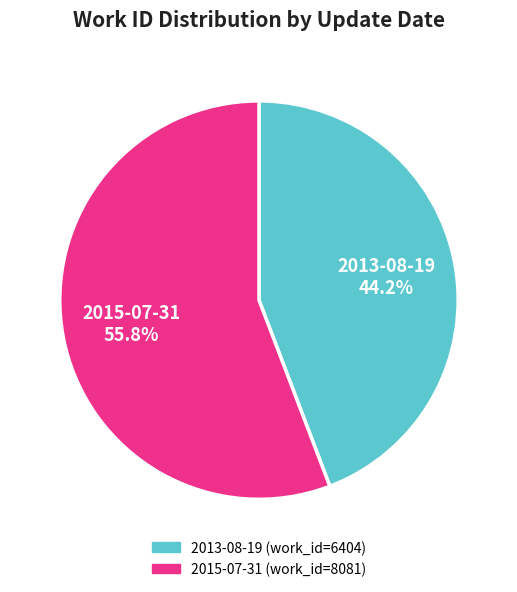

Which category has the biggest portion of the pie?

2015-07-31